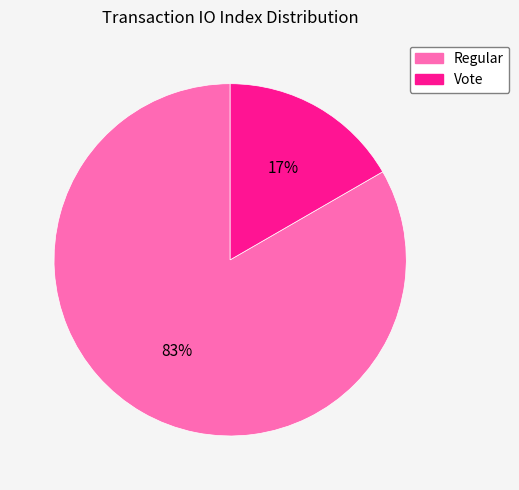

To the nearest percent, what percentage of the pie is Regular?

83%